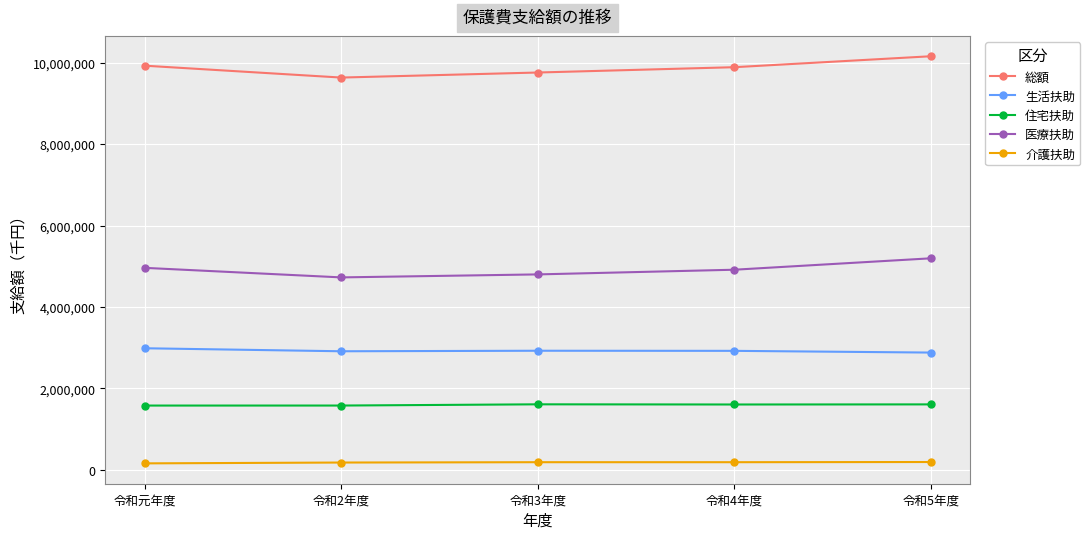

What is the maximum value shown in the chart?

10154892